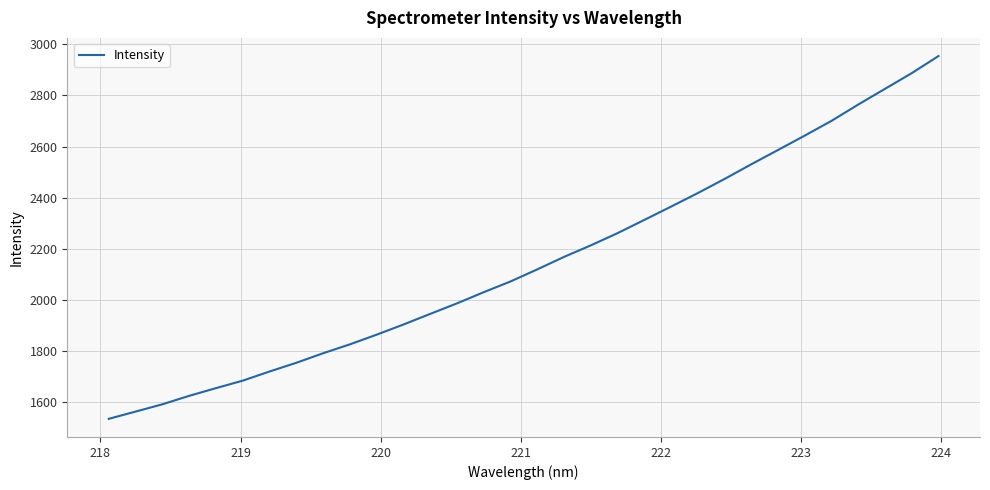

What is the smallest value displayed?

1535.0